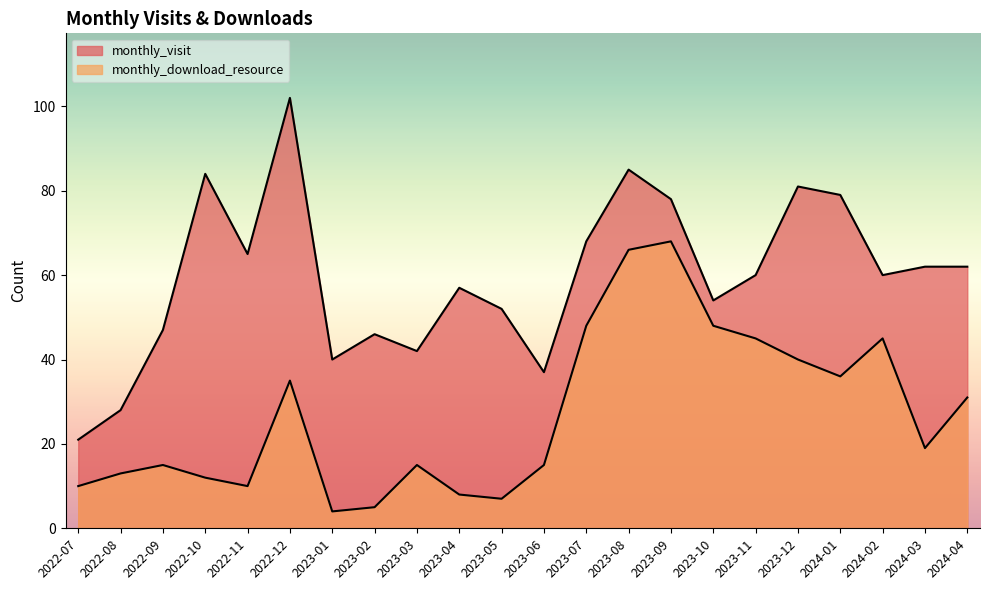

True or false: monthly_download_resource has a value of 13 at 2022-08.

True